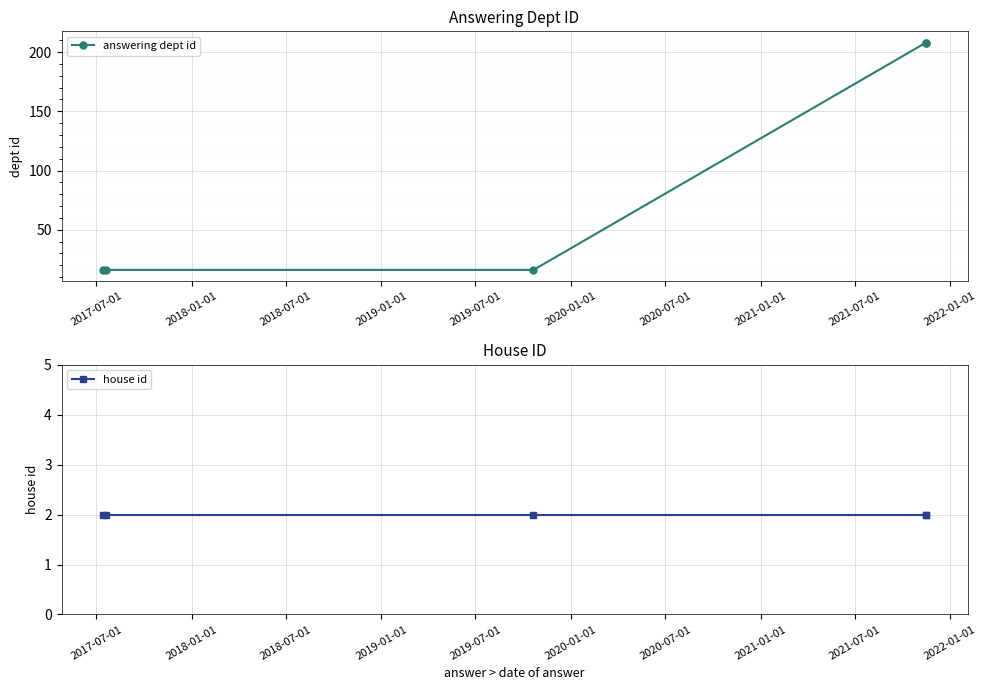

What is the sum of the house id values at 2017-07-01 and 2019-07-01?

4